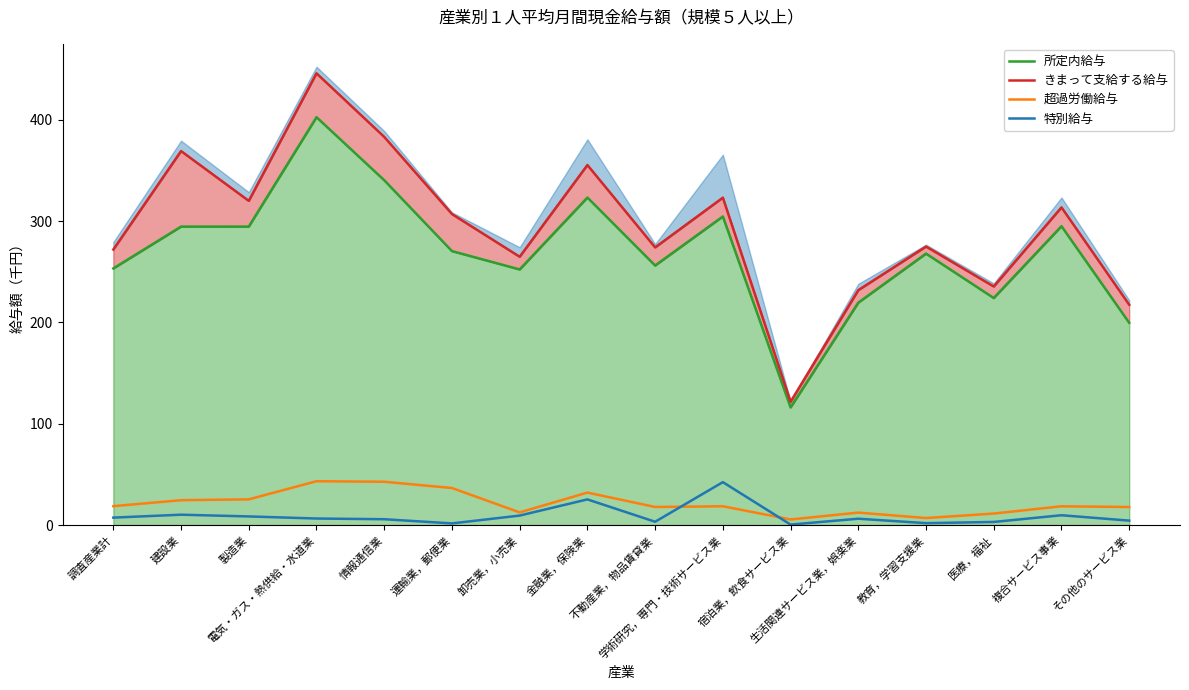

How many lines are shown in the chart?

4